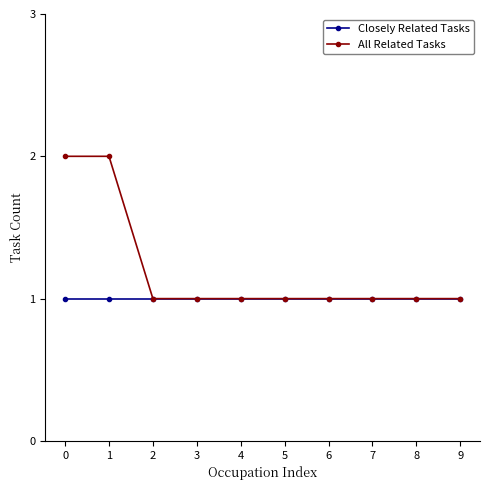

What is the value of the All Related Tasks point at the 9th from the left?

1